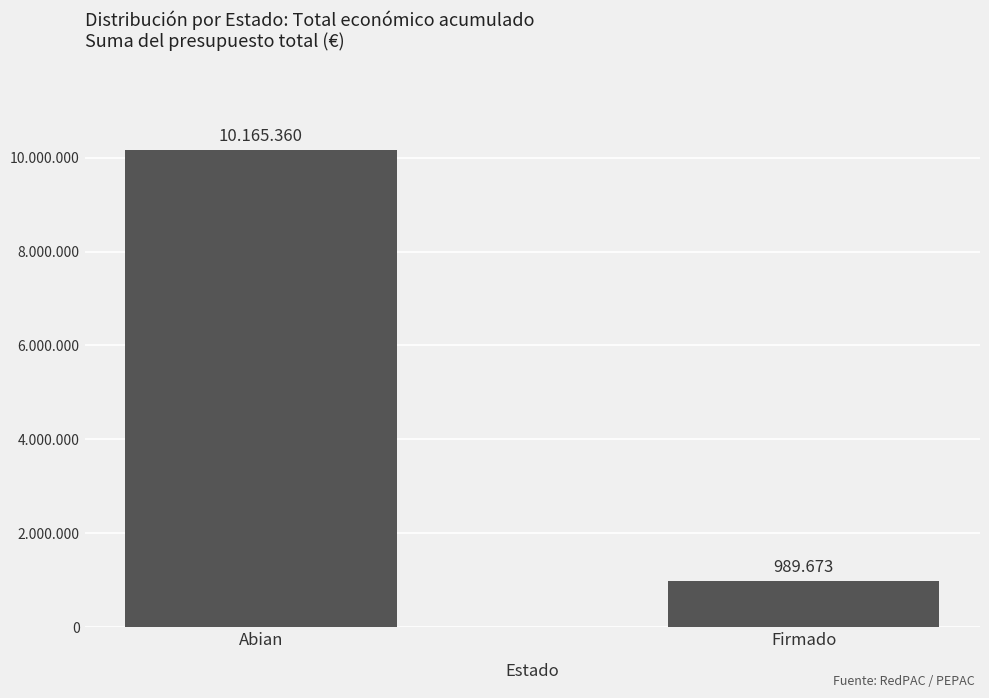

List the labels in order of value, smallest first.

Firmado, Abian